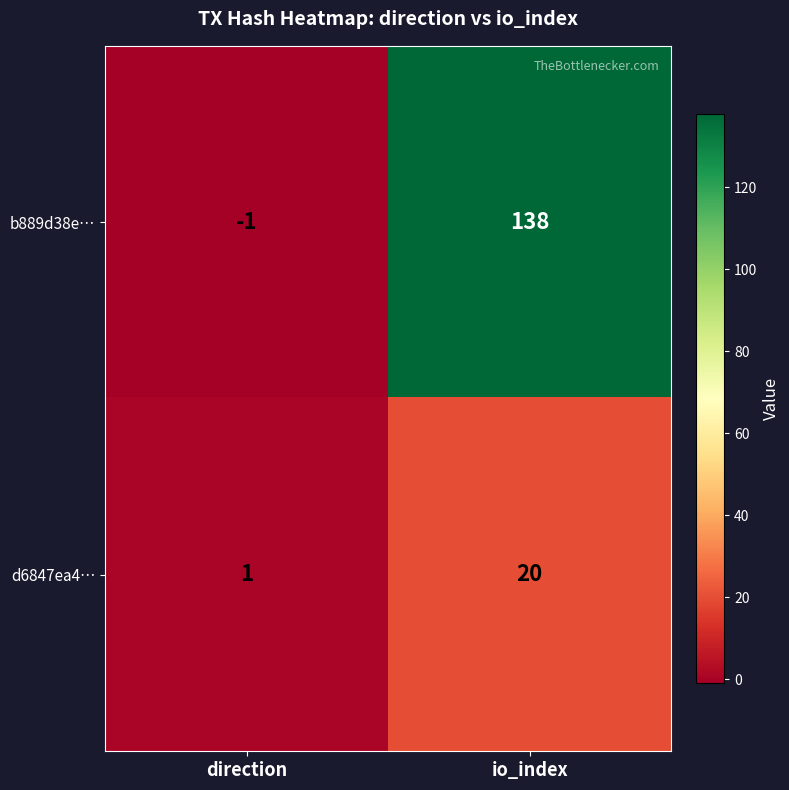

What is the difference between the maximum and minimum values in the d6847ea4… series?

19